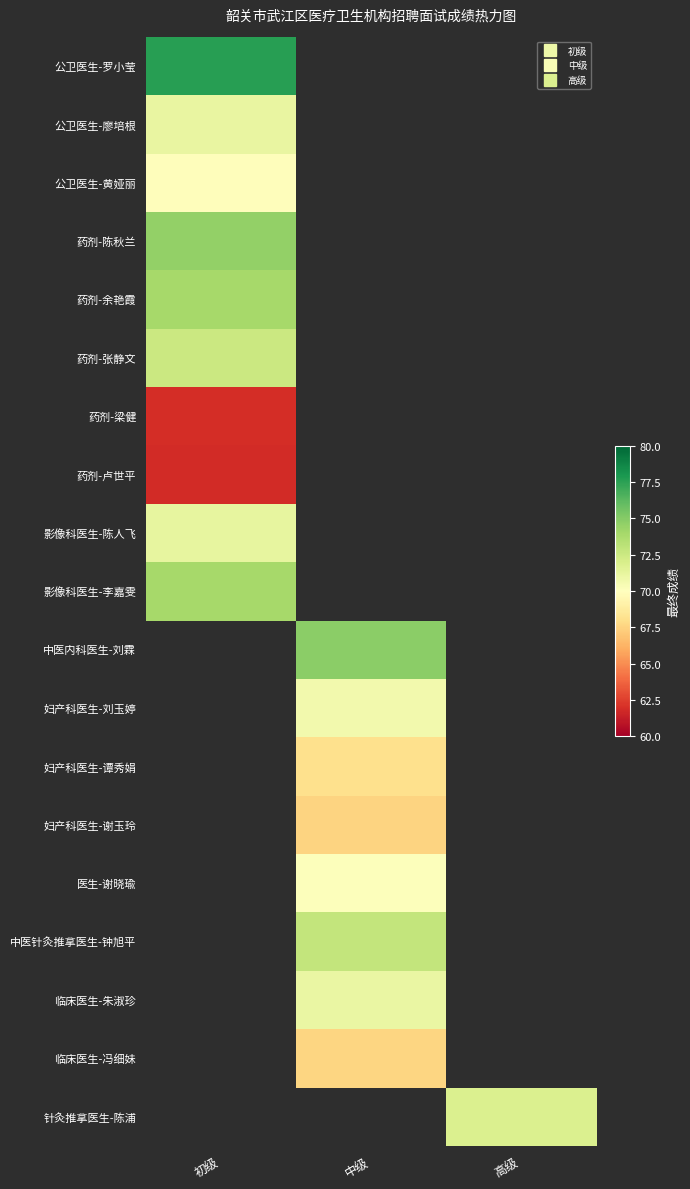

How many positive values does the 中医内科医生-刘霖 series have?

1